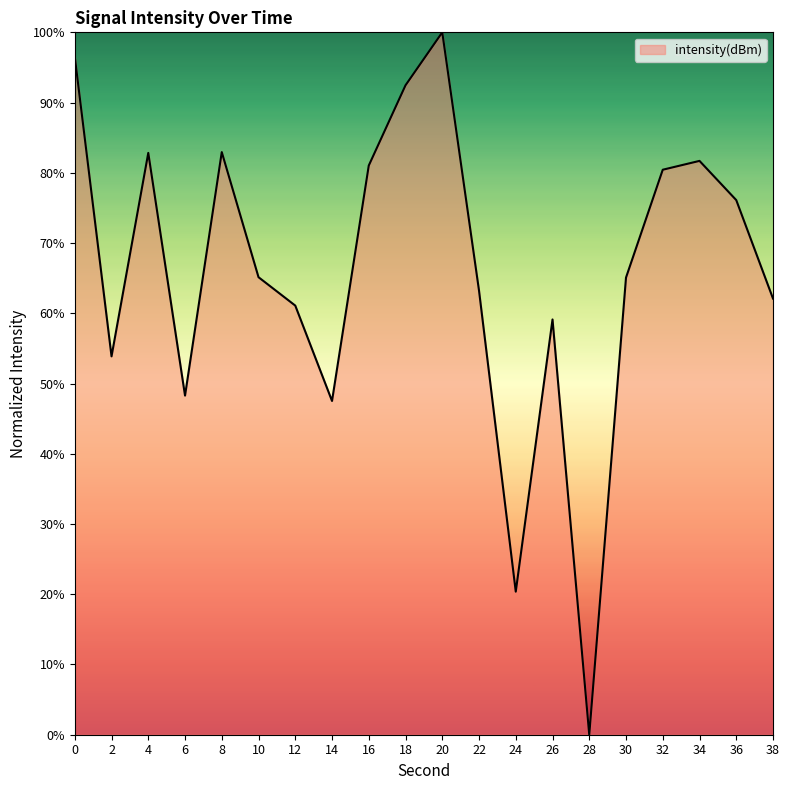

Which has a higher value, 12 or 22?

22